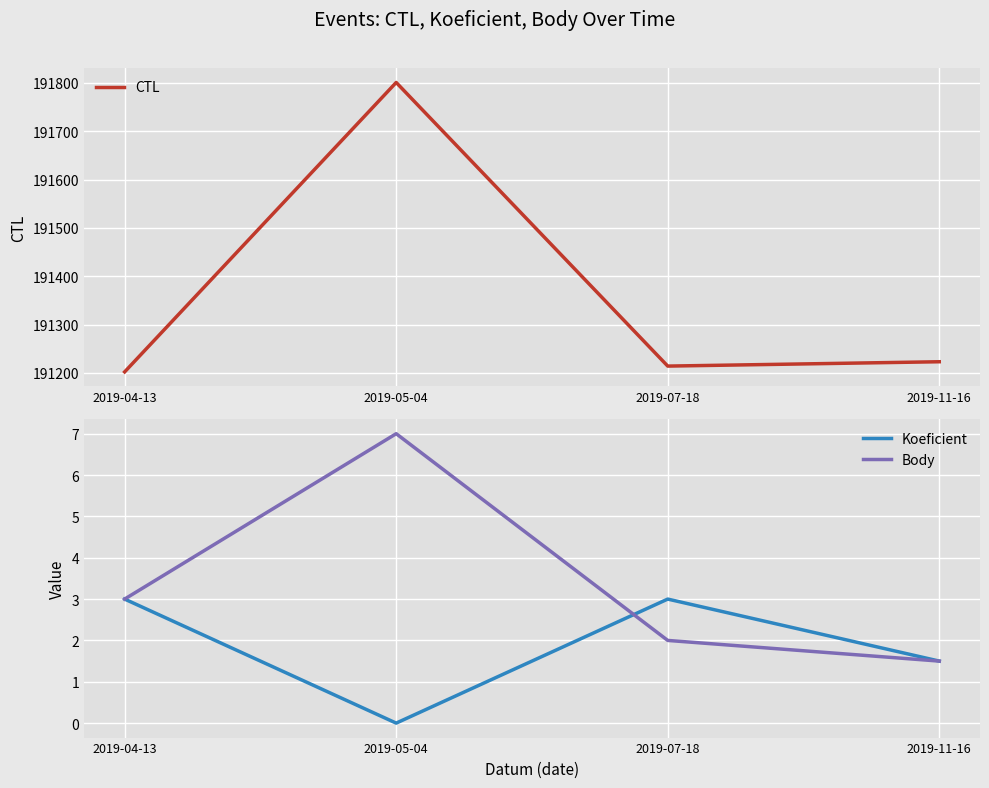

What is the average value of the Body series?

3.4